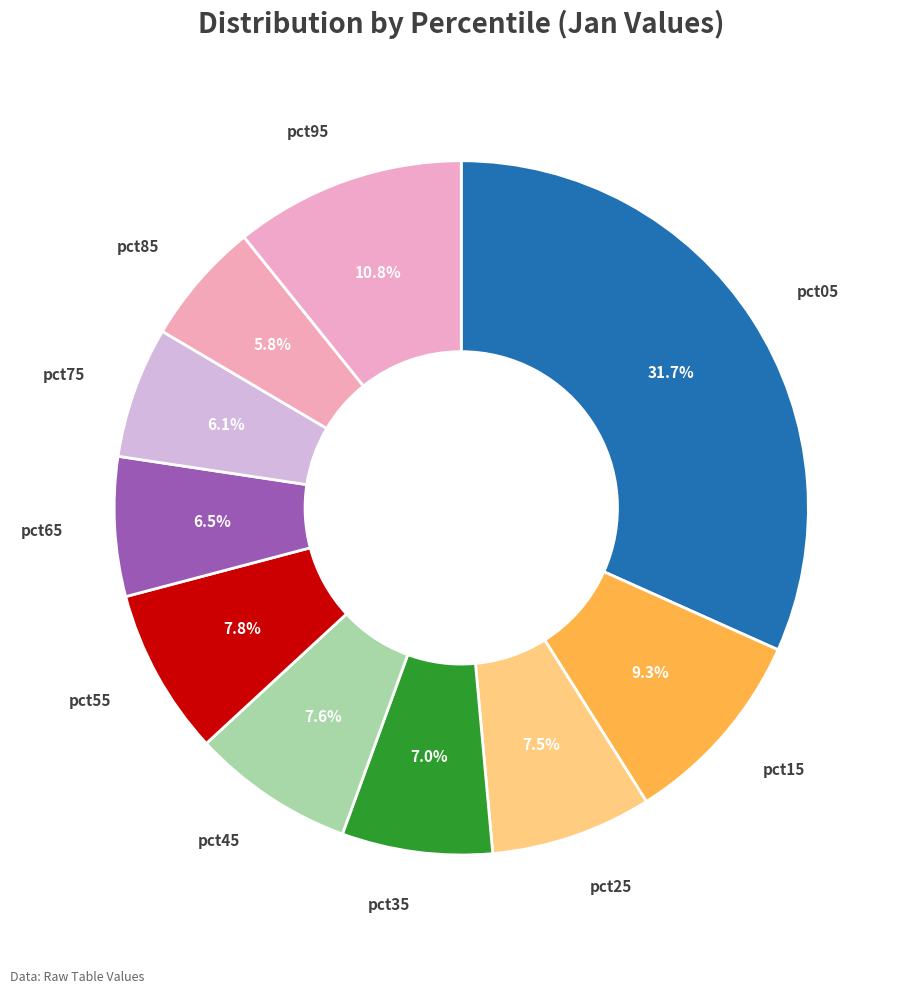

Count the number of slices in the pie.

10